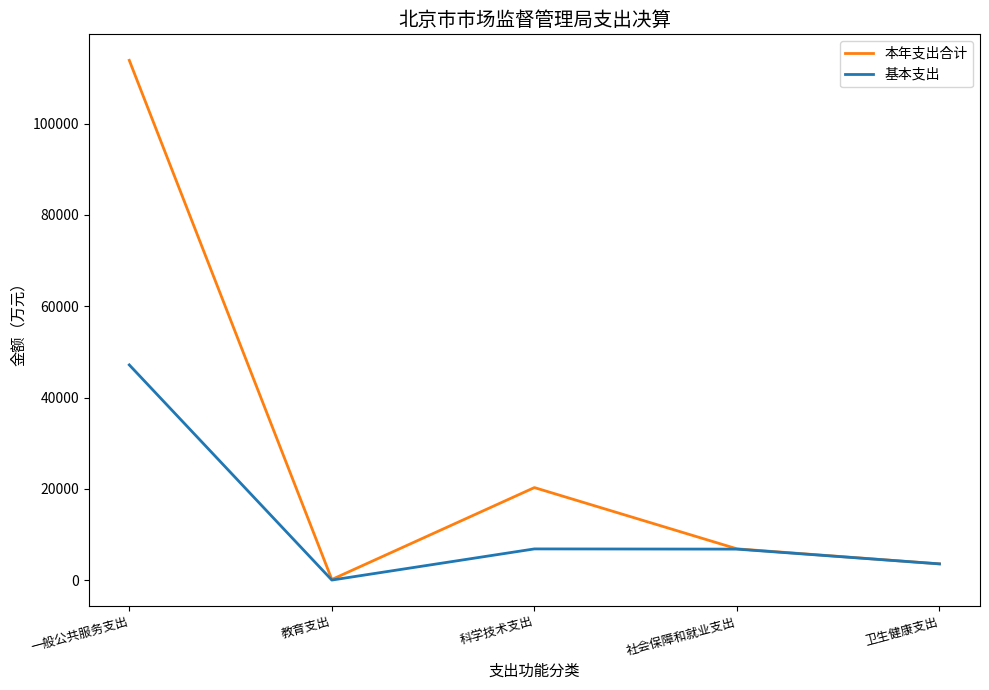

Read the 本年支出合计 value at 社会保障和就业支出.

6867.9